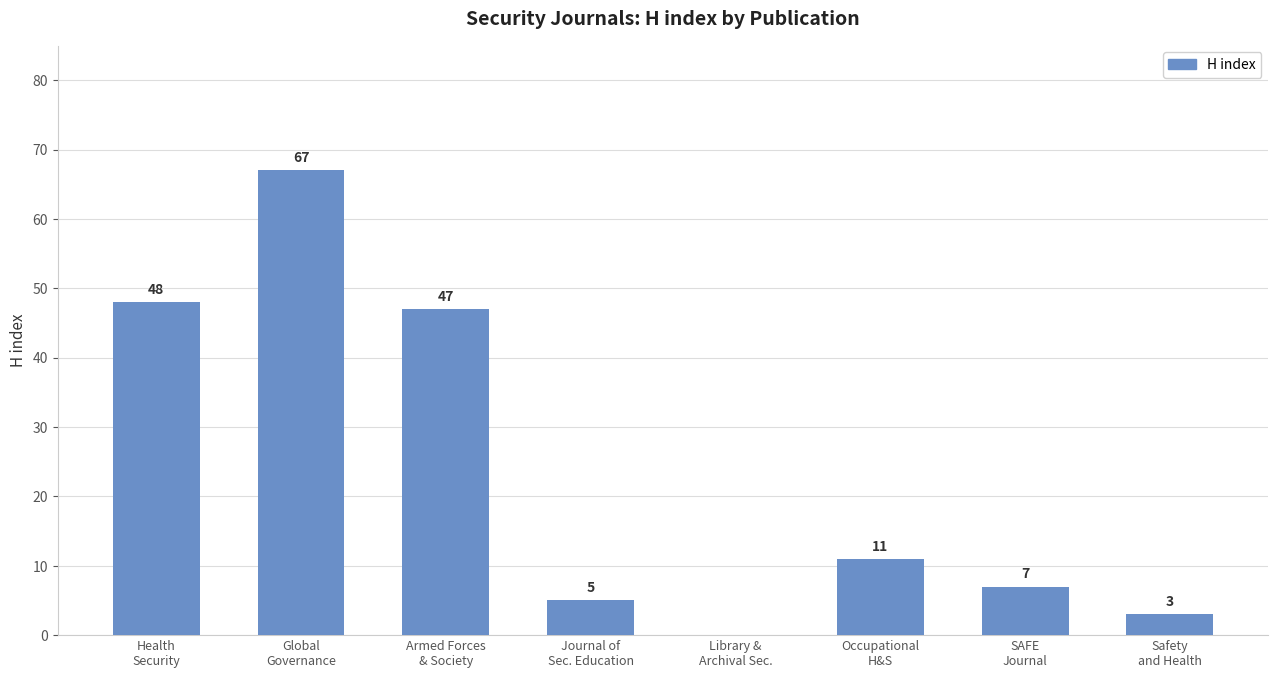

What is the maximum value shown in the chart?

67